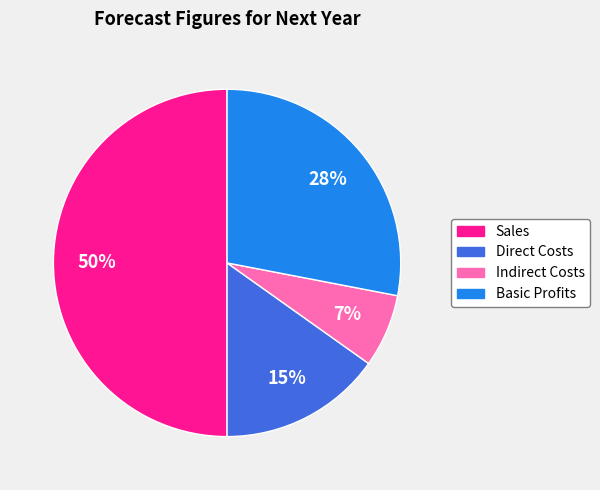

Do Direct Costs and Indirect Costs together represent more than half of the pie?

No